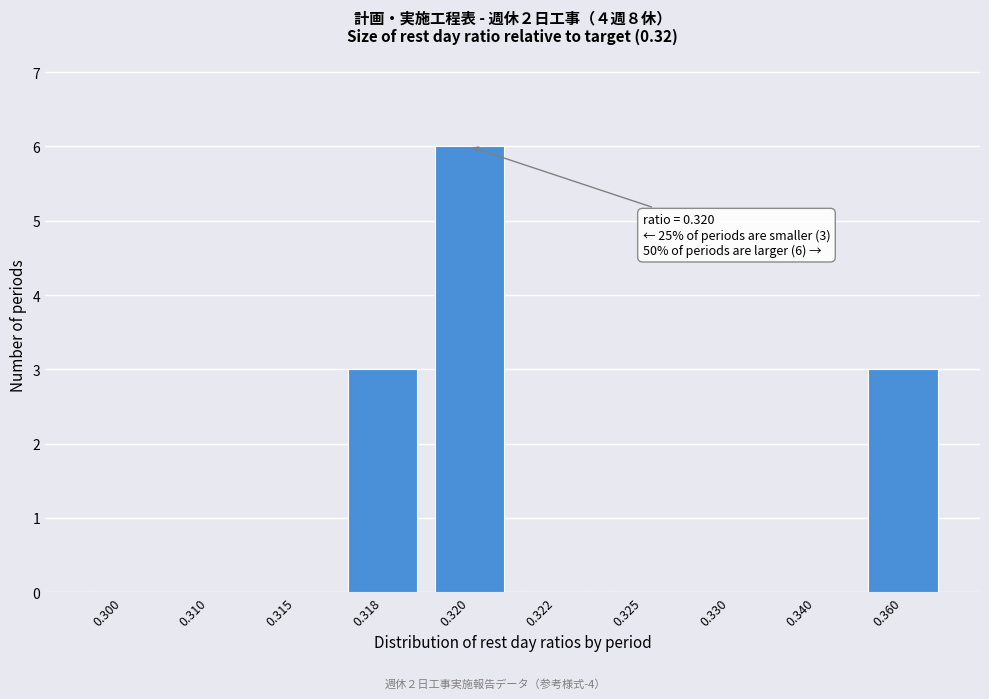

Reading left to right, extract all data points from this chart.

0.300=0	0.310=0	0.315=0	0.318=3	0.320=6	0.322=0	0.325=0	0.330=0	0.340=0	0.360=3